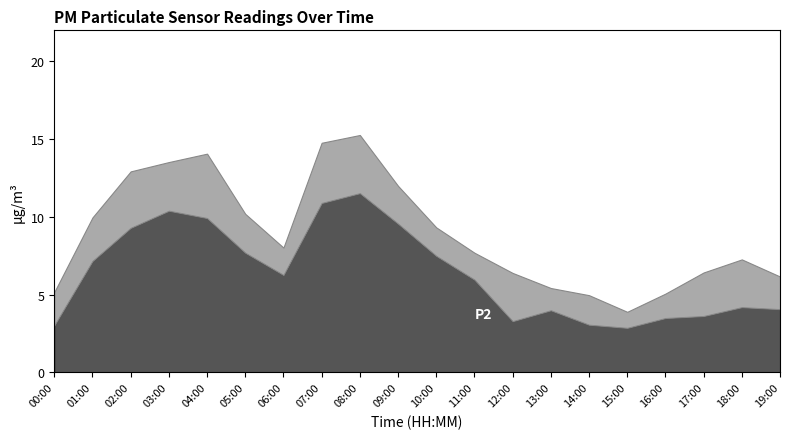

Reading left to right, list all the values displayed in this chart.

P1: 00:00=5.2	01:00=10.0	02:00=12.9	03:00=13.5	04:00=14.1	05:00=10.2	06:00=8.0	07:00=14.8	08:00=15.3	09:00=12.0	10:00=9.3	11:00=7.7	12:00=6.4	13:00=5.4	14:00=5.0	15:00=3.9	16:00=5.1	17:00=6.4	18:00=7.3	19:00=6.2
P2: 00:00=3.0	01:00=7.2	02:00=9.3	03:00=10.4	04:00=9.9	05:00=7.7	06:00=6.3	07:00=10.9	08:00=11.5	09:00=9.6	10:00=7.5	11:00=6.0	12:00=3.3	13:00=4.0	14:00=3.1	15:00=2.9	16:00=3.5	17:00=3.6	18:00=4.2	19:00=4.1